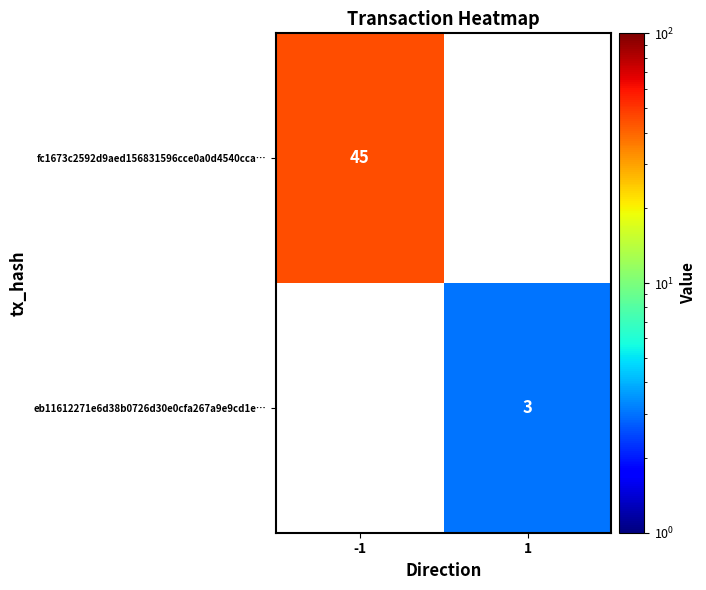

At how many categories does at least one series exceed 25?

1